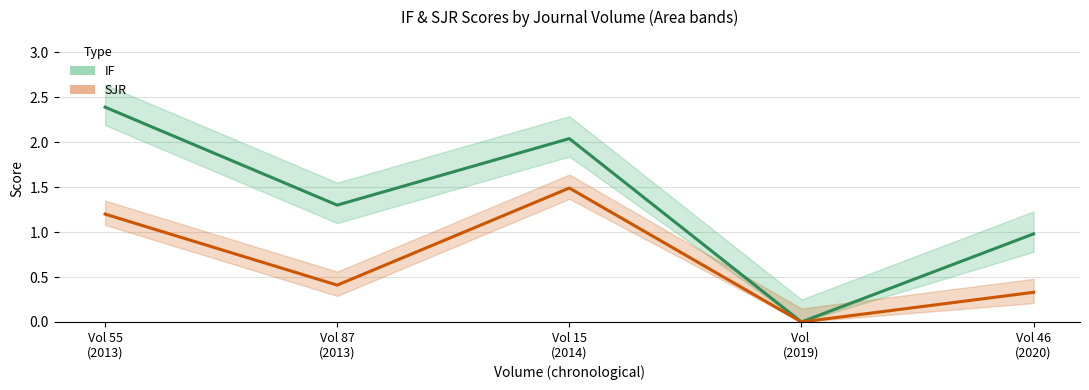

True or false: IF and SJR intersect in this chart.

False